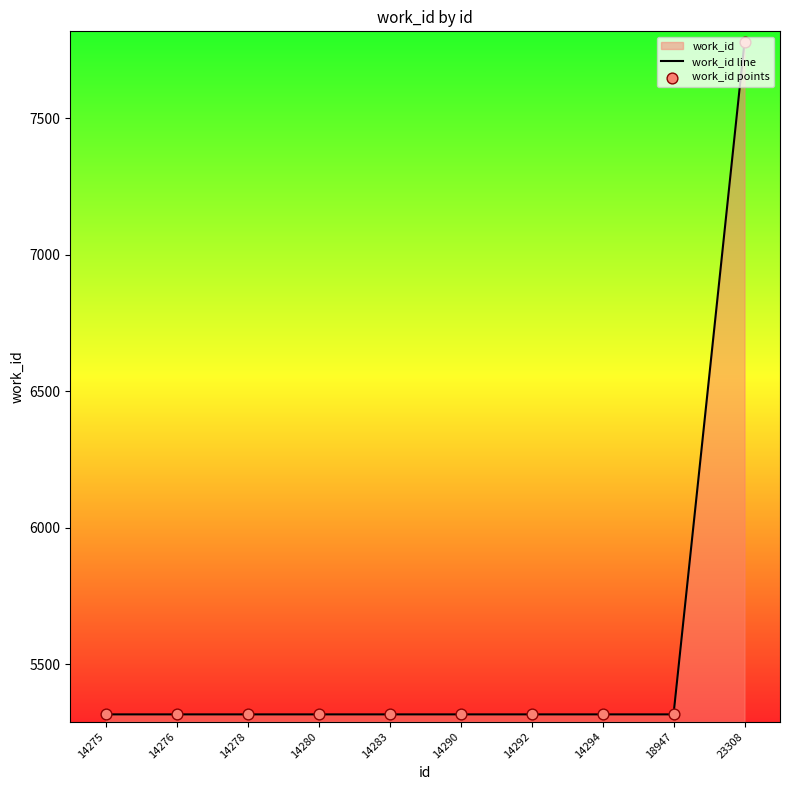

At how many categories does at least one series exceed 6486?

1